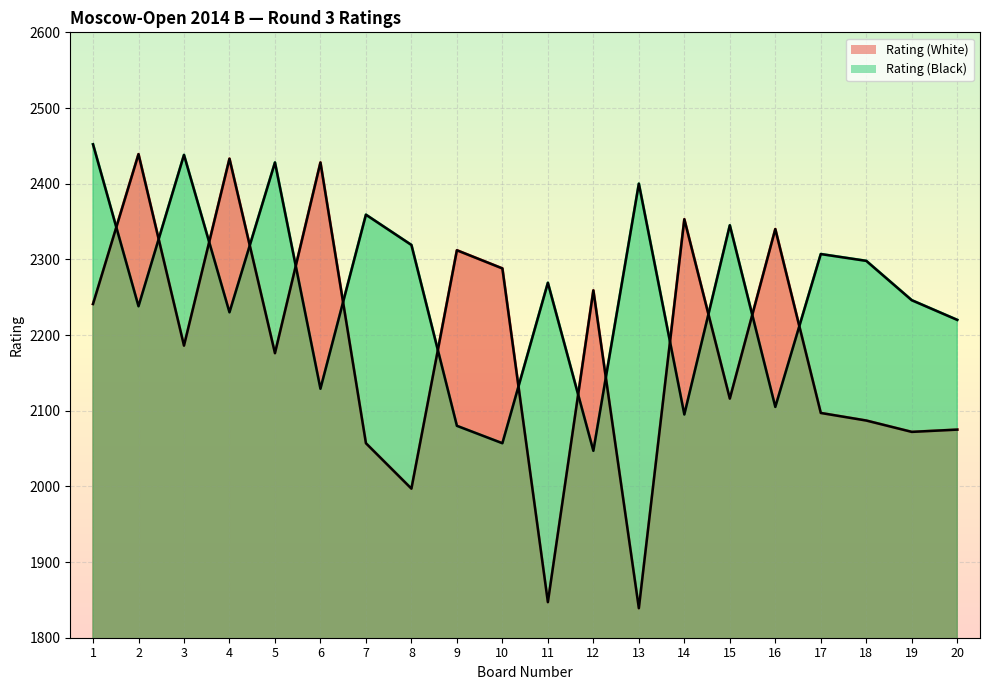

List the labels in order of Rating (White) value, smallest first.

13, 11, 8, 7, 19, 20, 18, 17, 15, 5, 3, 1, 12, 10, 9, 16, 14, 6, 4, 2